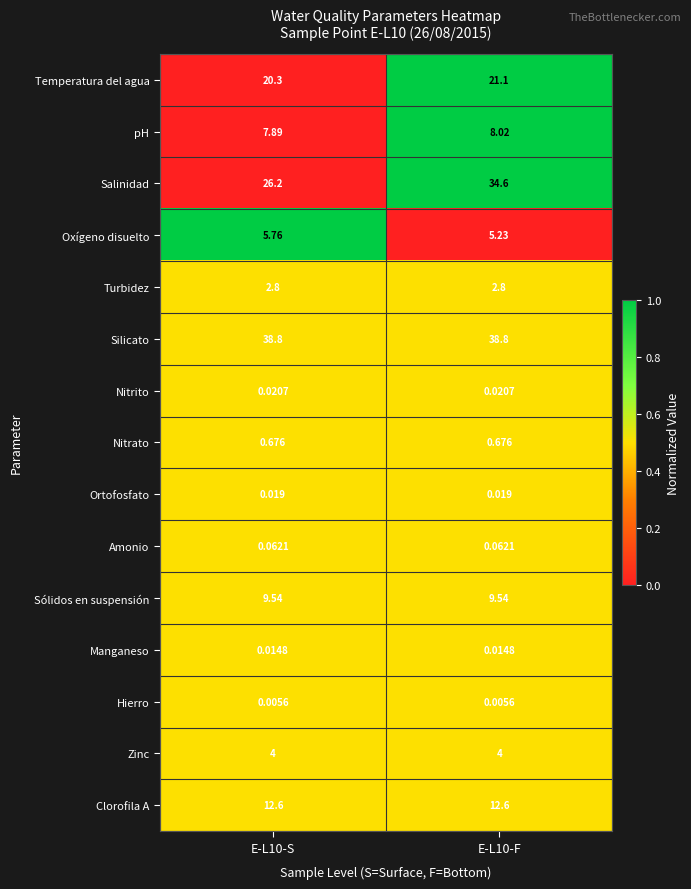

List the series in order of their peak value, lowest first.

Hierro, Manganeso, Ortofosfato, Nitrito, Amonio, Nitrato, Turbidez, Zinc, Oxígeno disuelto, pH, Sólidos en suspensión, Clorofila A, Temperatura del agua, Salinidad, Silicato